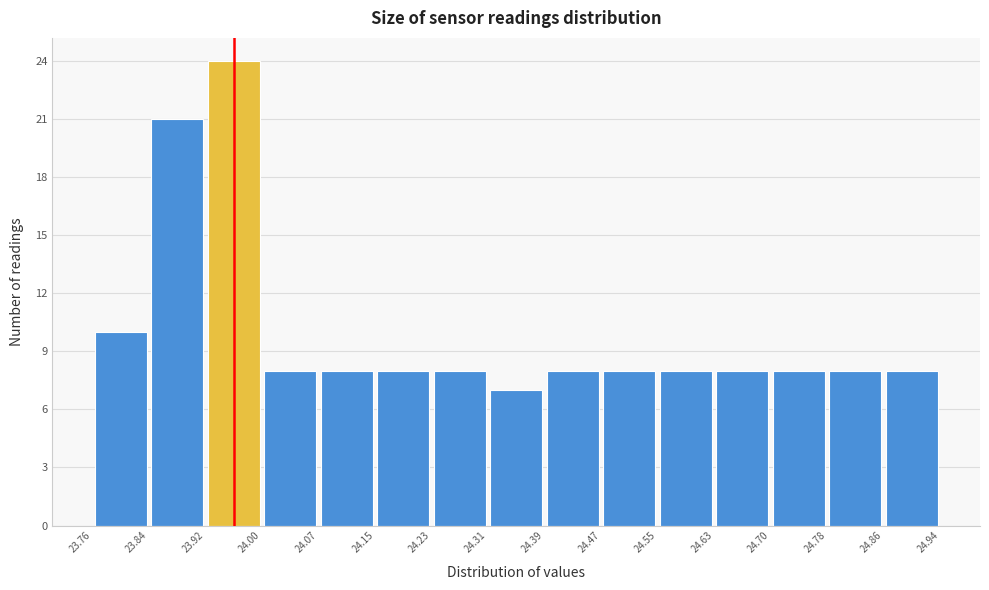

Reading left to right, list every bar in this chart as the range it spans on the x-axis followed by its height. The values are not printed on the chart, so give them approximately, as read against the axis.

23.76 to 23.84: 10
23.84 to 23.92: 21
23.92 to 24.00: 24
24.00 to 24.07: 8
24.07 to 24.15: 8
24.15 to 24.23: 8
24.23 to 24.31: 8
24.31 to 24.39: 7
24.39 to 24.47: 8
24.47 to 24.55: 8
24.55 to 24.63: 8
24.63 to 24.70: 8
24.70 to 24.78: 8
24.78 to 24.86: 8
24.86 to 24.94: 8